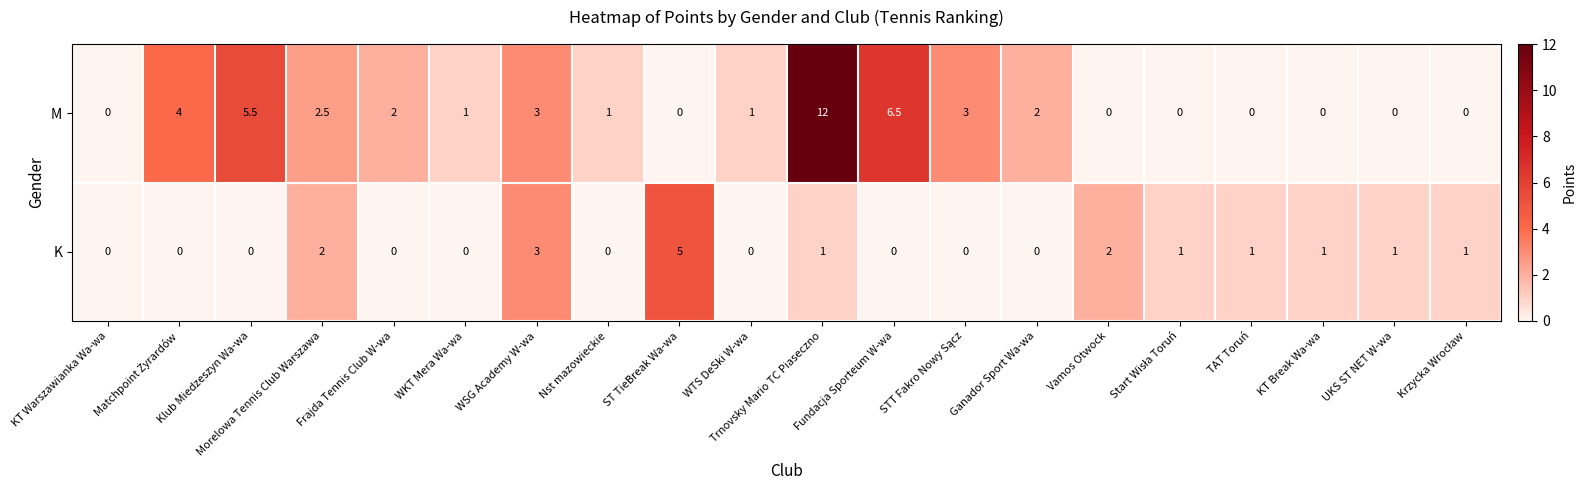

True or false: K has a value of 5.1 at WSG Academy W-wa.

False